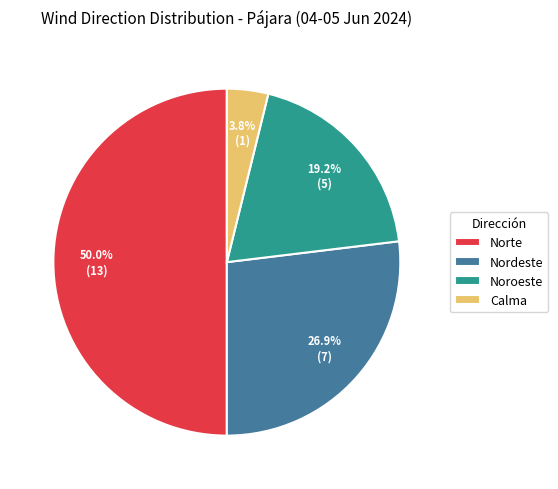

How many slices are in this pie chart?

4